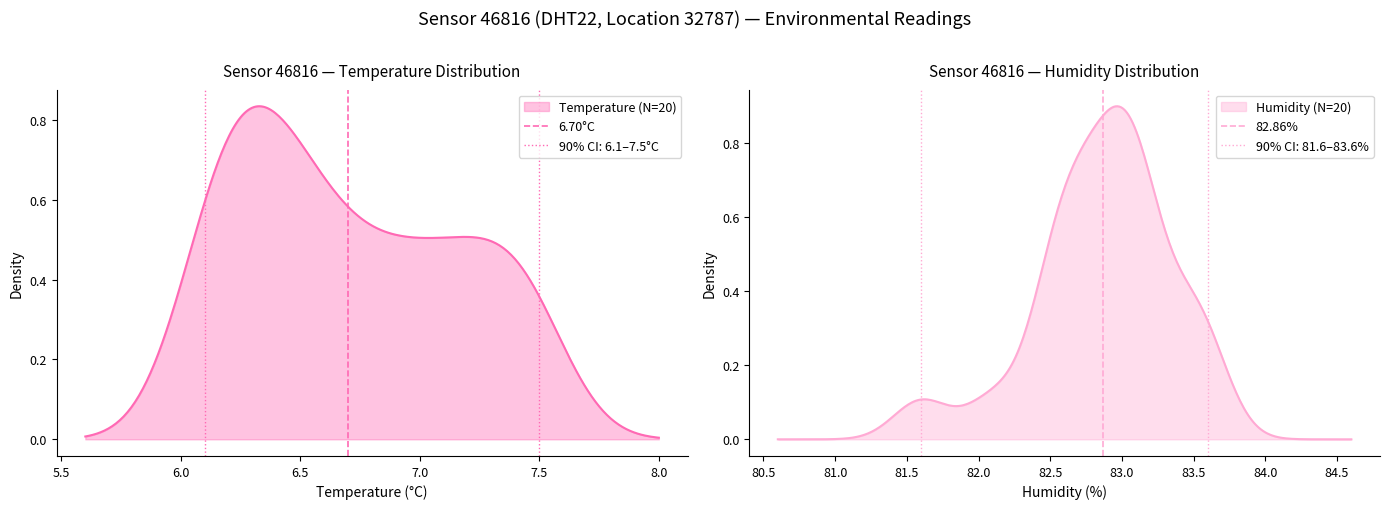

The value of 82.86% at 5.5 is 2. True or false?

False